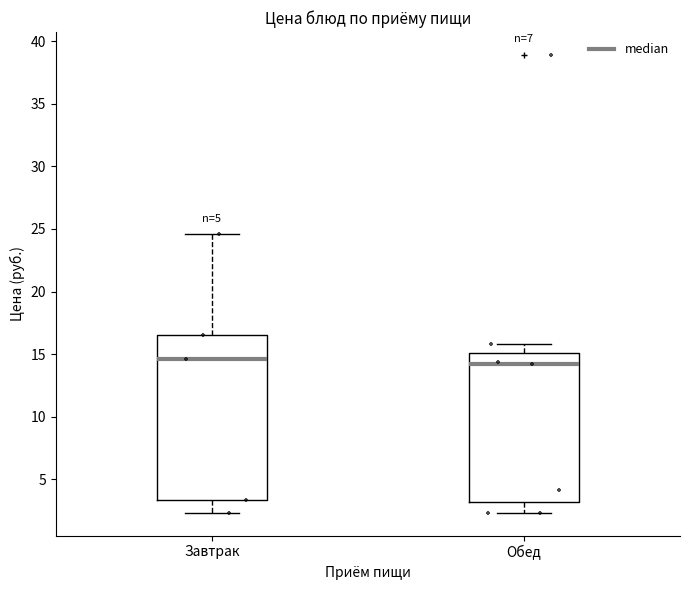

Which box is the tallest, from its lower edge to its upper edge?

Завтрак